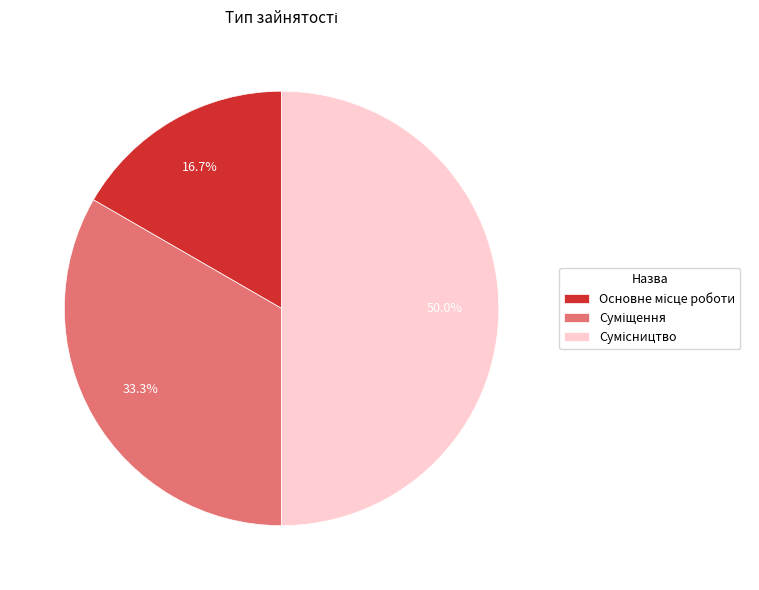

Does Основне місце роботи account for over 50% of the chart?

No